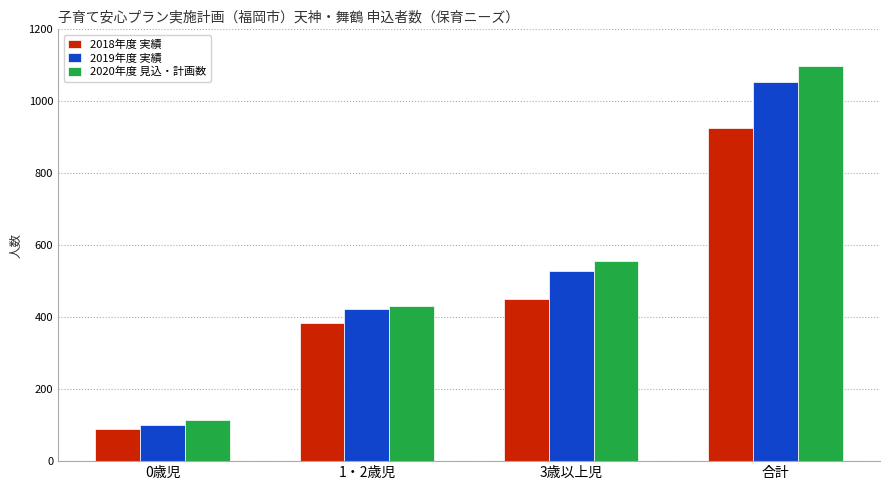

How many data points in 2018年度 実績 are less than 451?

2